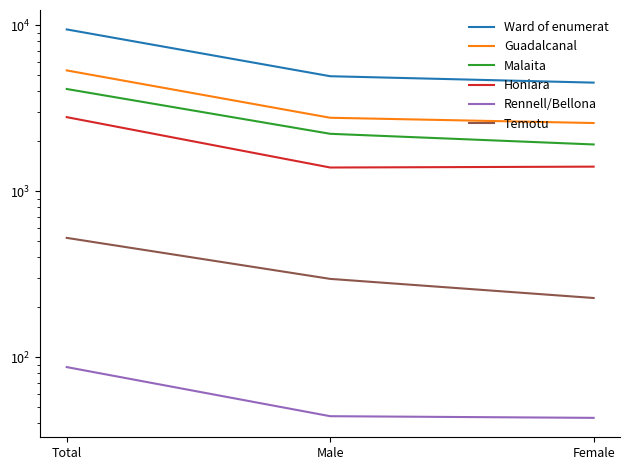

At which label is Guadalcanal closest to 3961?

Male